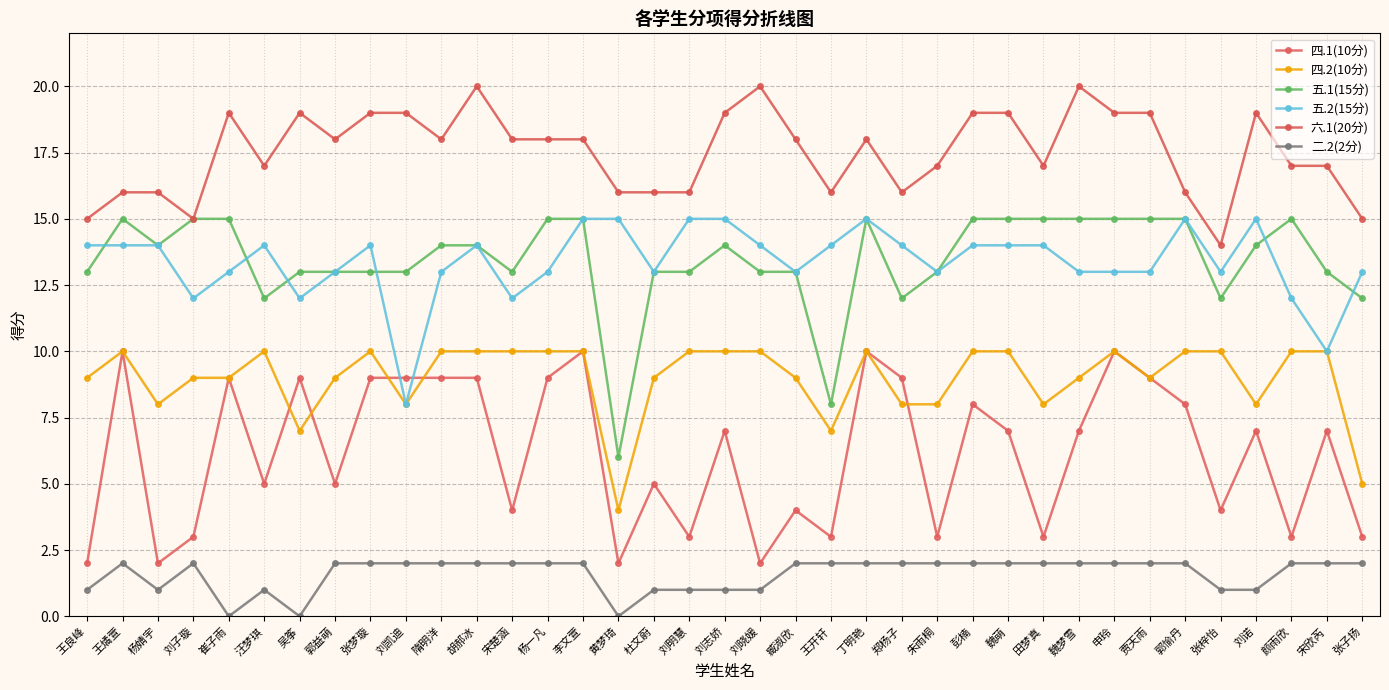

What is the difference between the 六.1(20分) values at 臧淑欣 and 刘志娇?

1